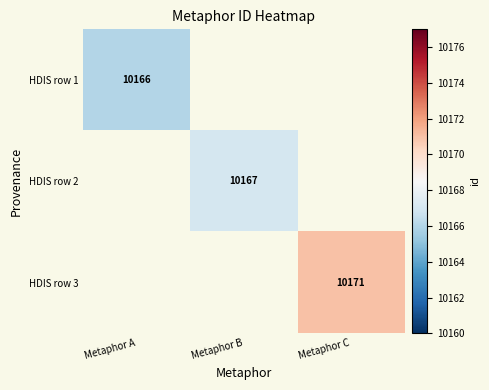

The value of HDIS row 2 at Metaphor B is 10167. True or false?

True